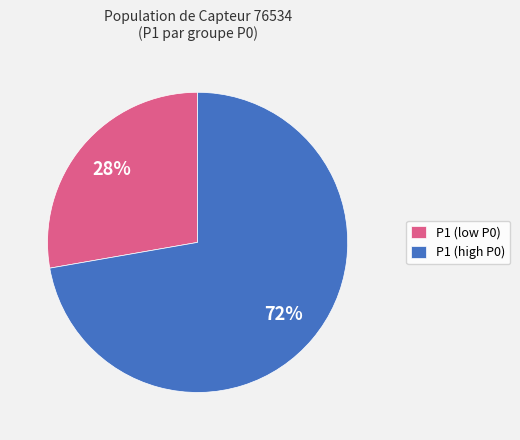

Which slice is the smallest?

P1 (low P0)